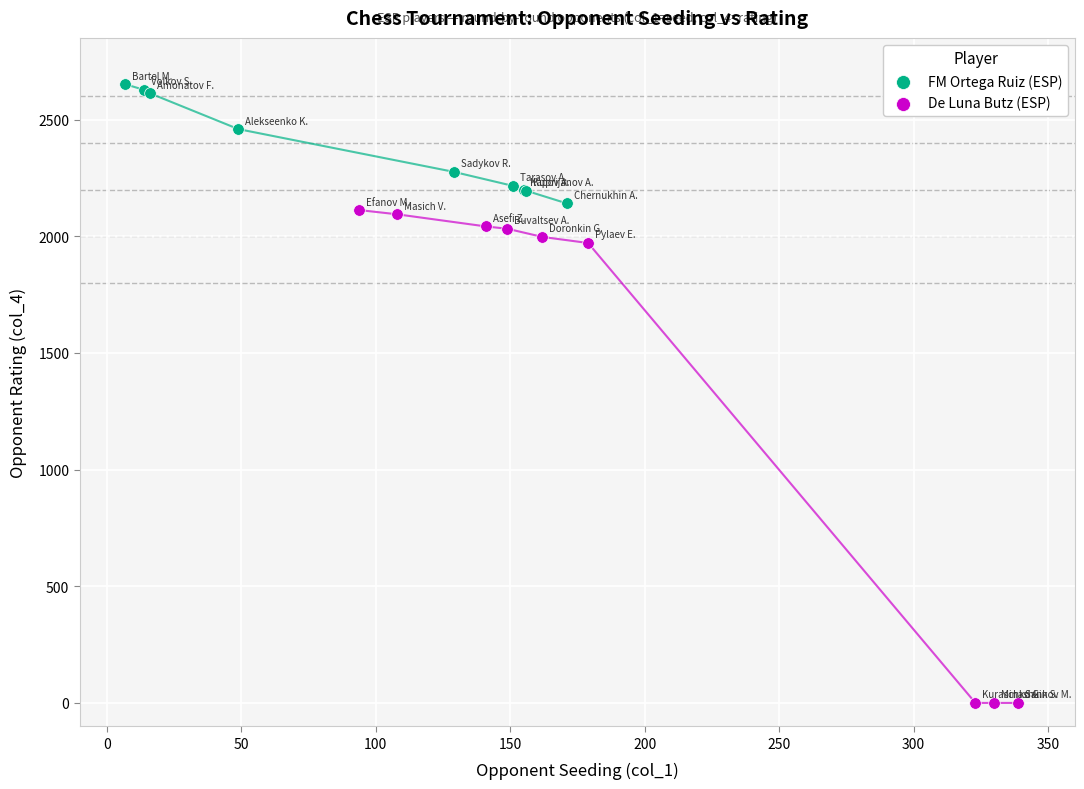

Which series reaches the maximum Y coordinate?

FM Ortega Ruiz (ESP)